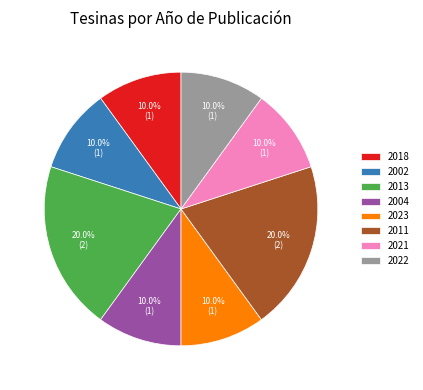

To the nearest percent, what is the difference between the largest and smallest slice percentages?

10%